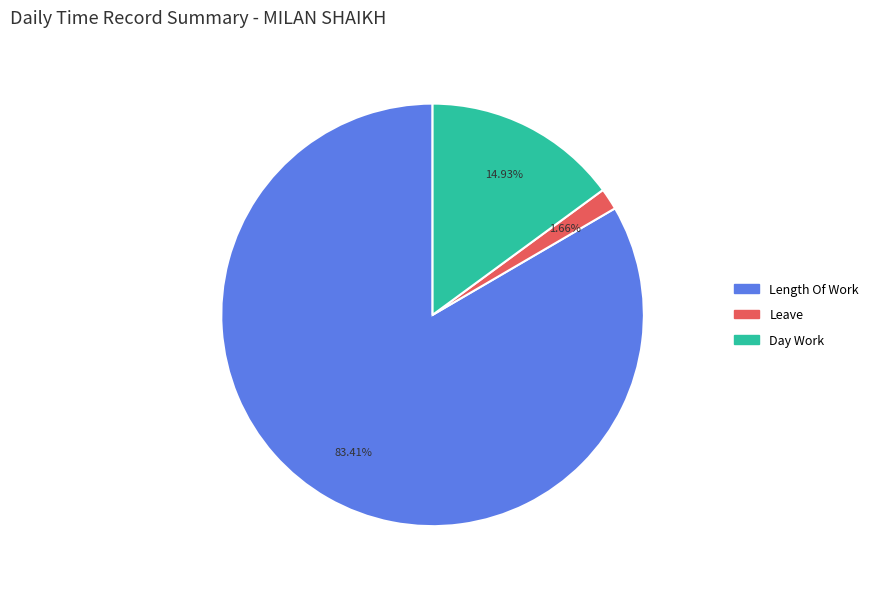

Is there a majority slice in this chart?

Yes